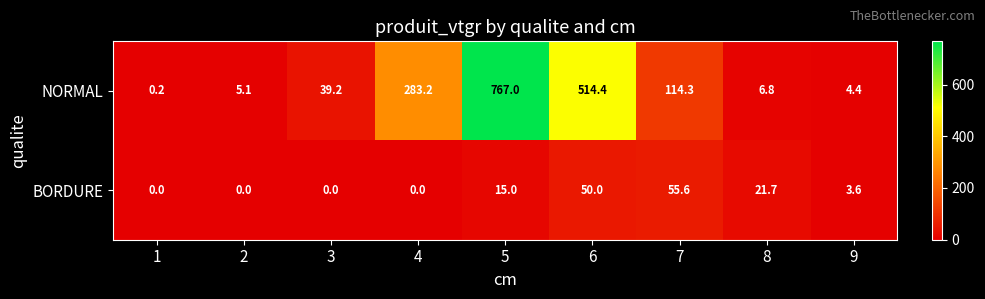

What is the difference between the maximum and minimum values in the BORDURE series?

55.6